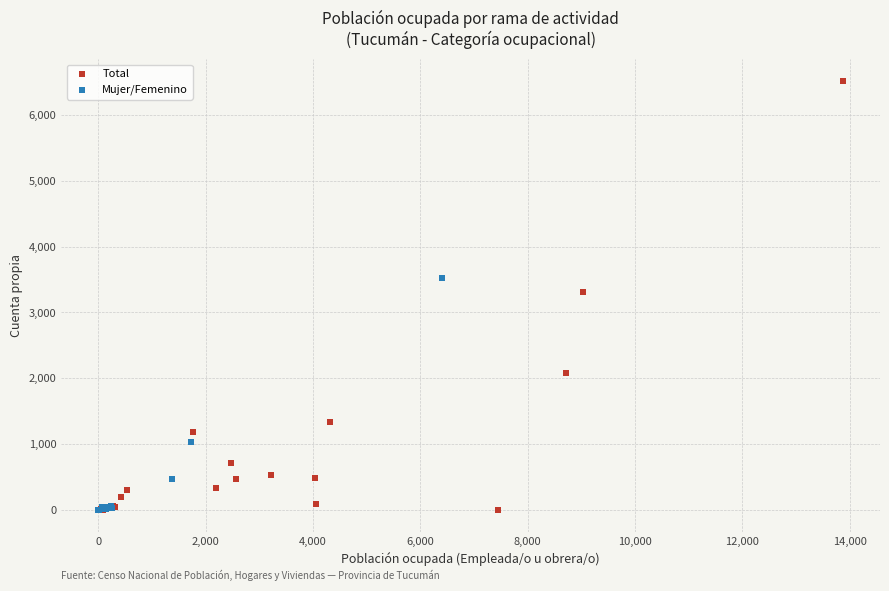

What are all the series names shown in the legend?

Total, Mujer/Femenino